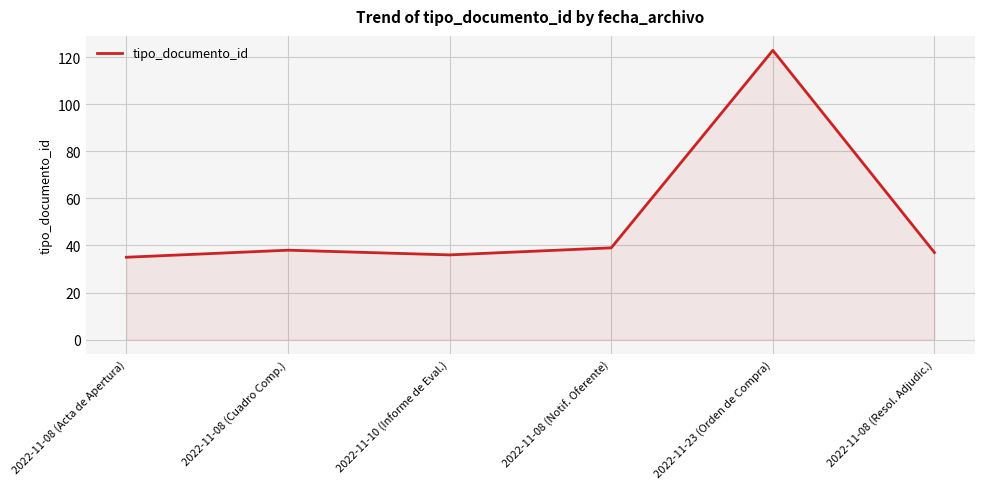

How many interior local valleys (lower than both neighbors) does the data have?

1